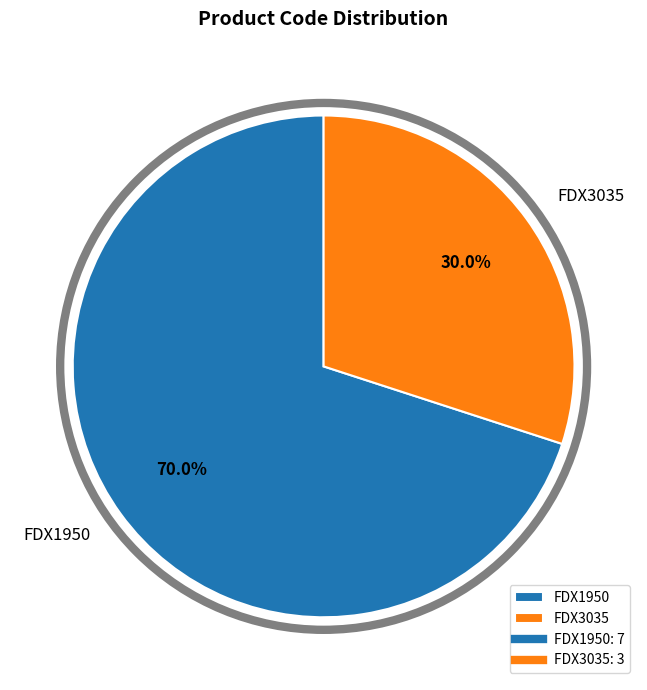

What percentage is the FDX1950 slice, to the nearest percent?

70%